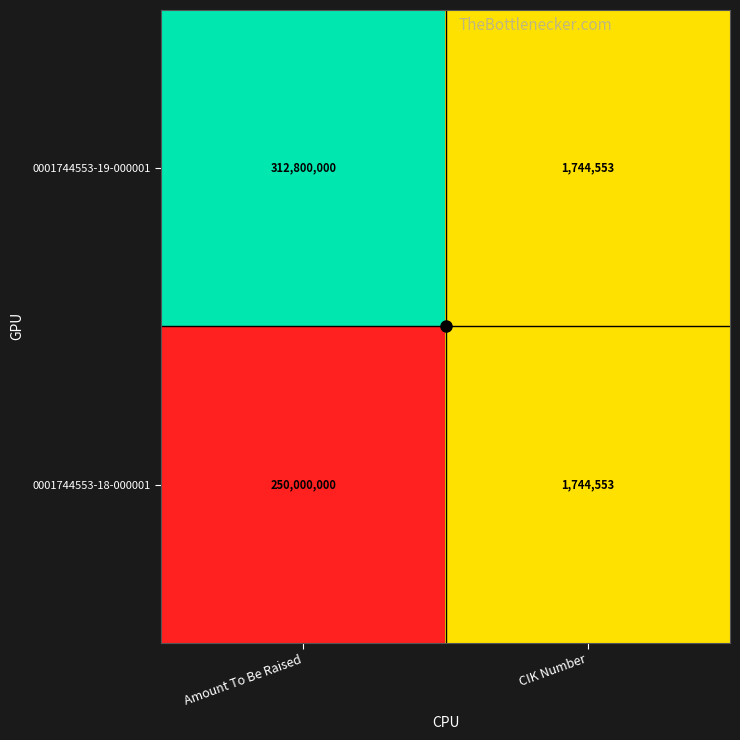

The 0001744553-18-000001 series shows 1744553 at CIK Number. True or false?

True